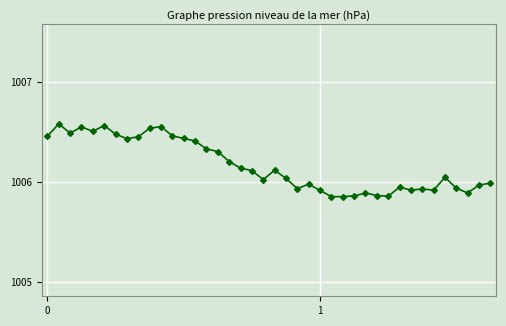

What is the difference between the second highest and minimum values?

0.7